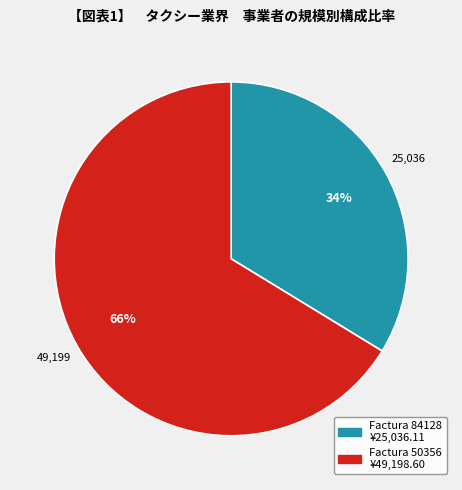

To the nearest percent, what is the combined percentage of Factura 50356 and Factura 84128?

100%